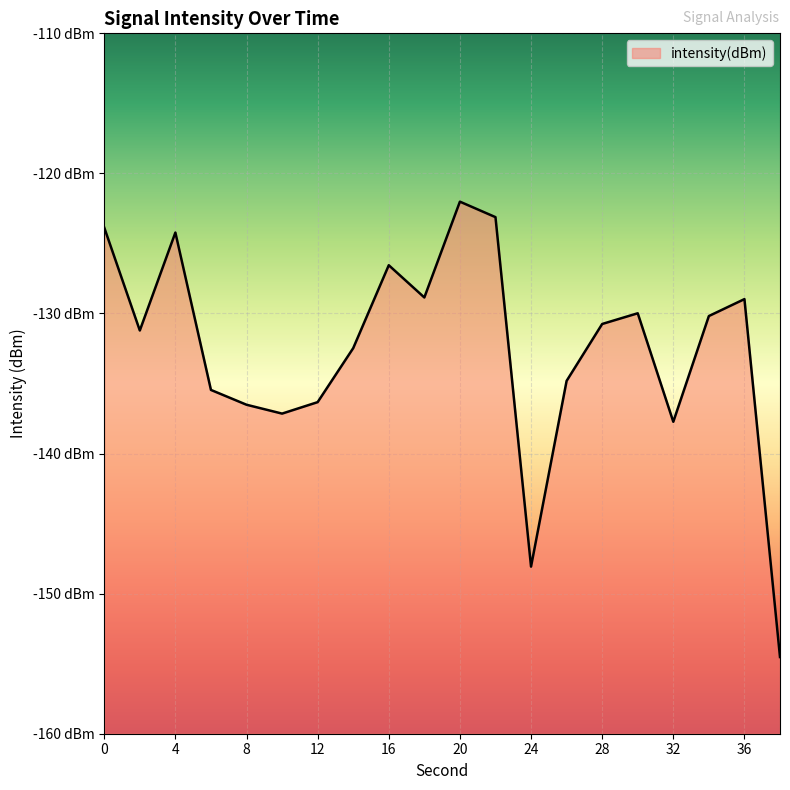

How many interior local valleys (lower than both neighbors) does the data have?

5